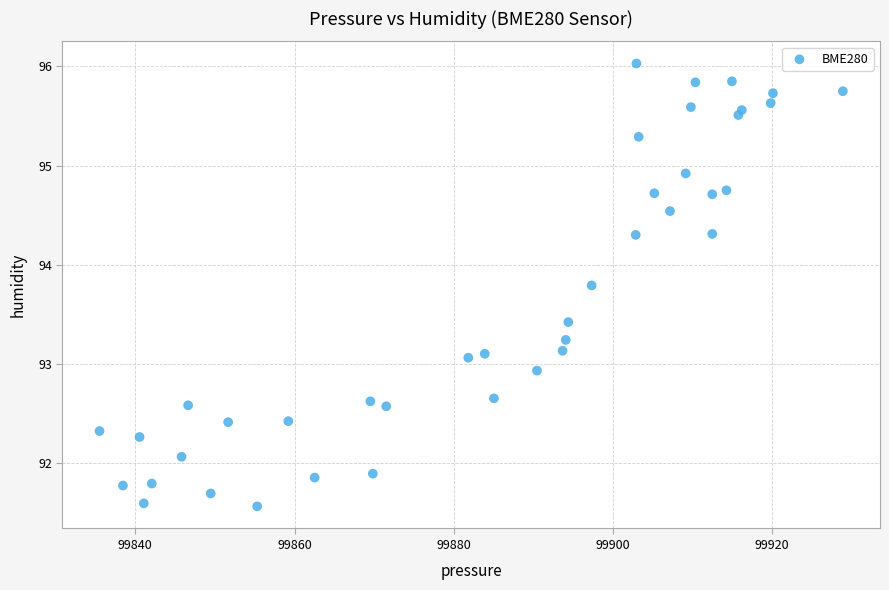

What is the range of Y values (max minus min)?

4.5